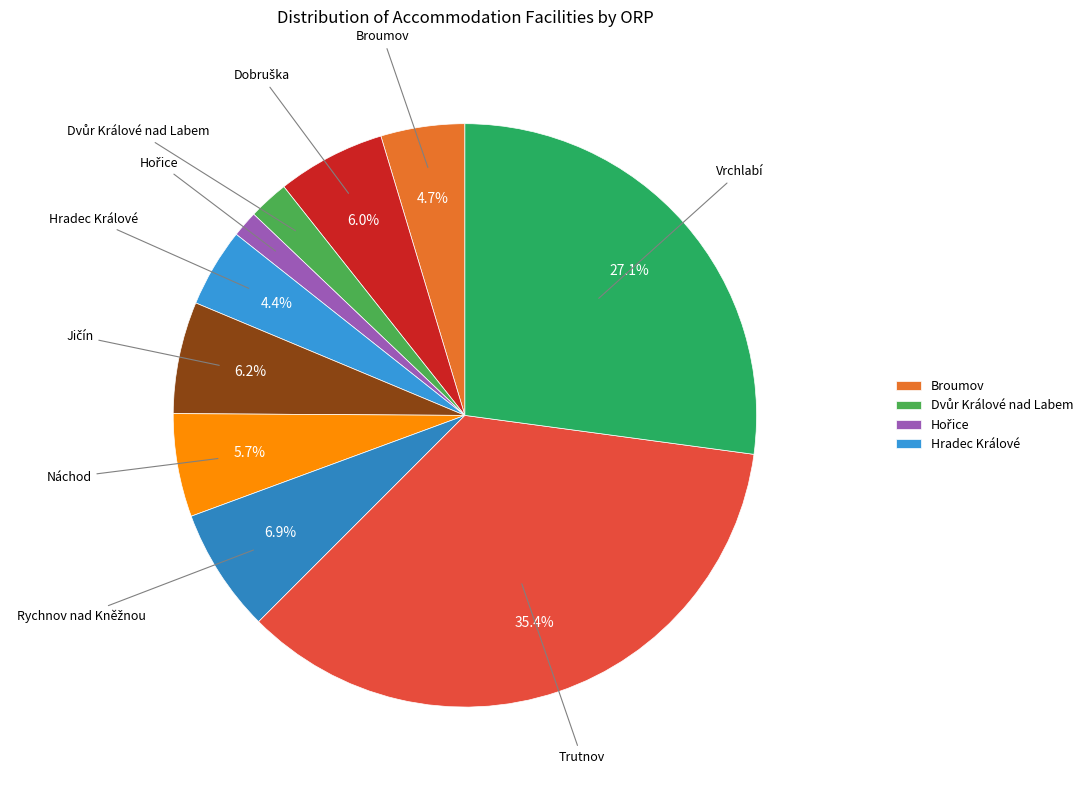

To the nearest percent, what is the average slice percentage?

10%